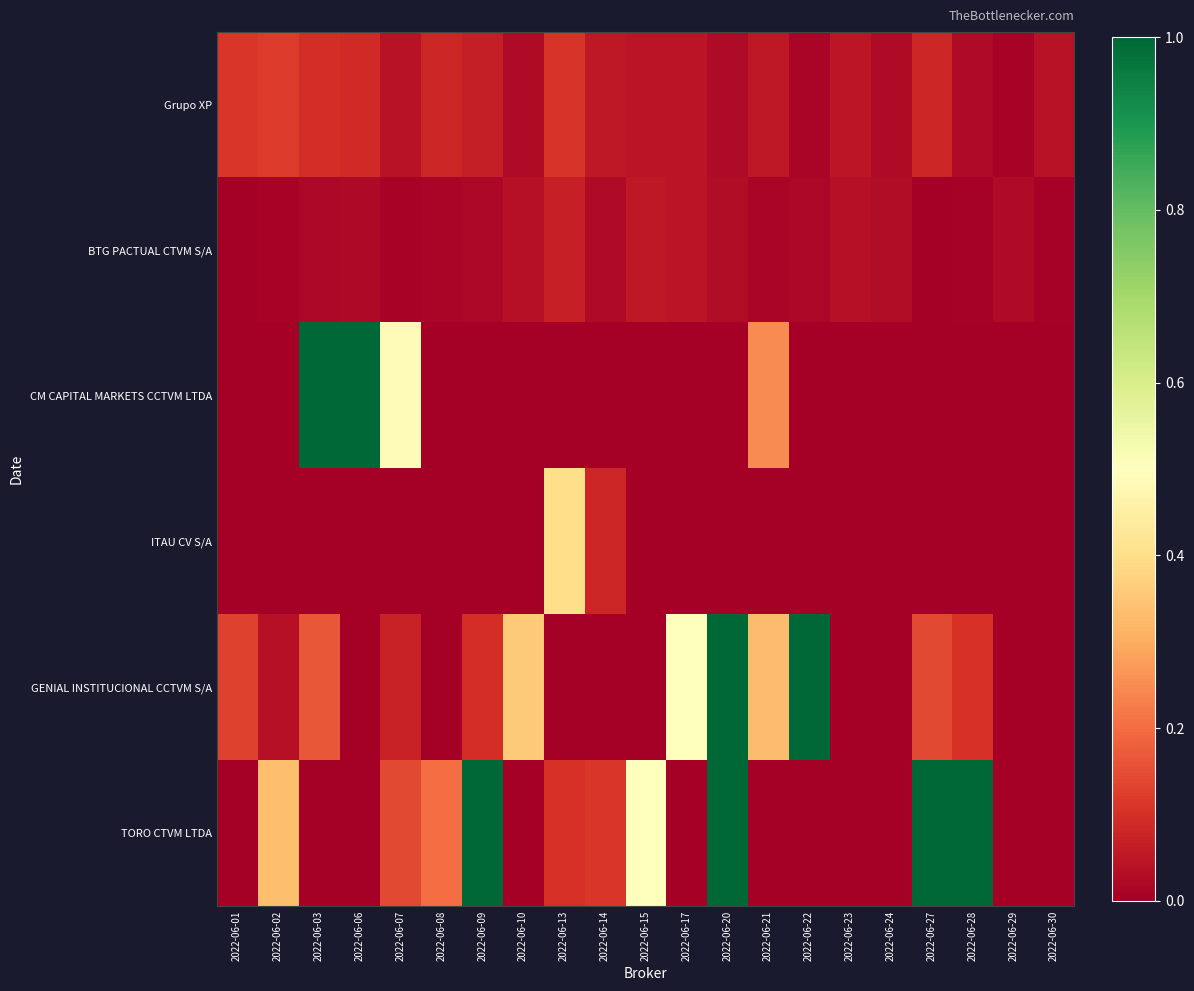

Which label corresponds to the smallest value in the chart?

2022-06-01